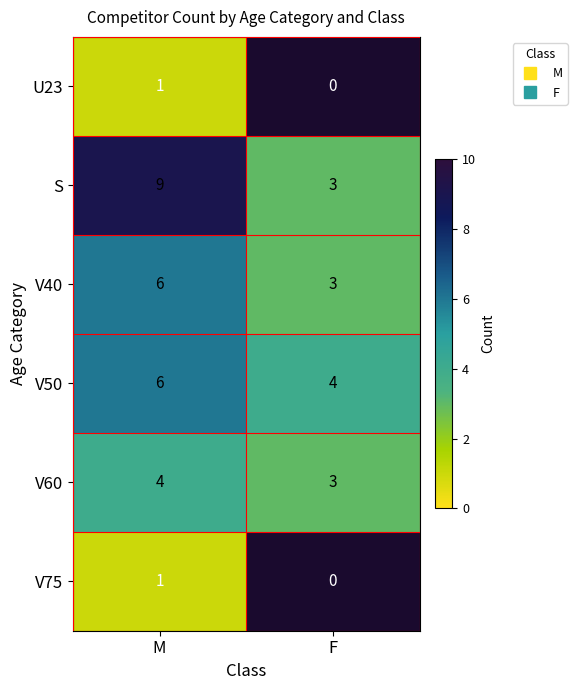

Is it true that V50 equals 3.4 at M?

False